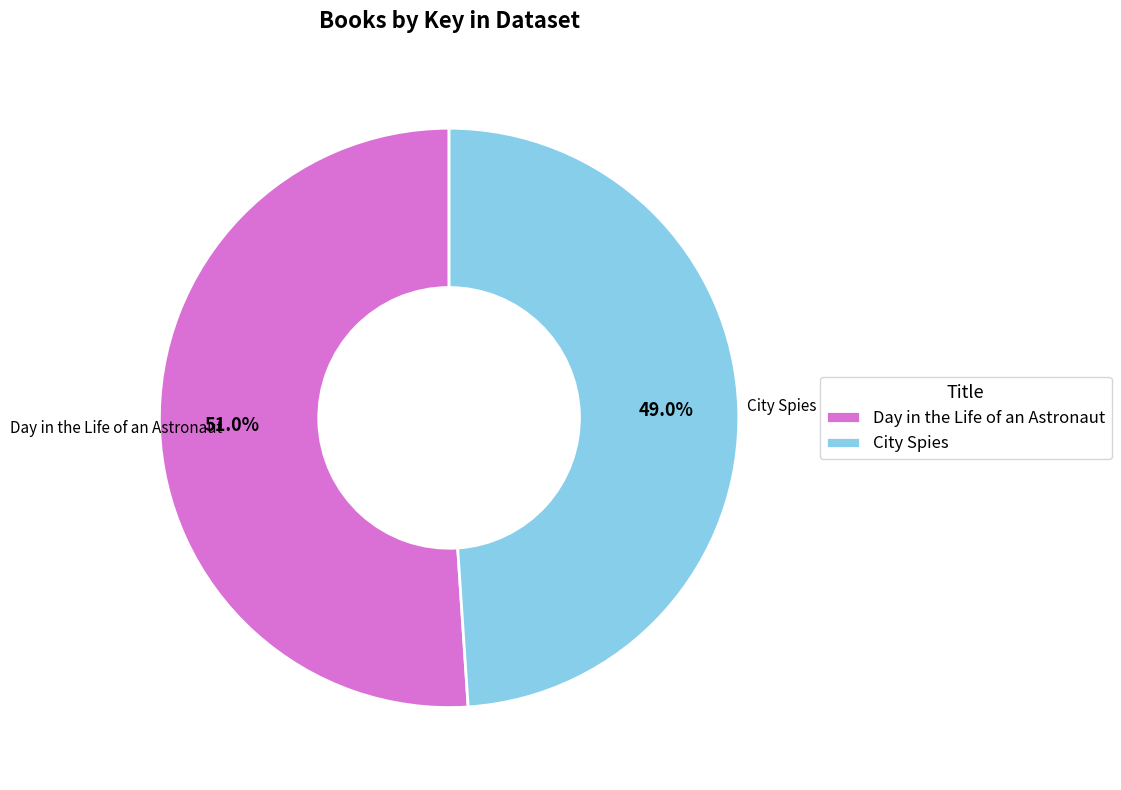

What portion of the pie excludes Day in the Life of an Astronaut?

49.0%